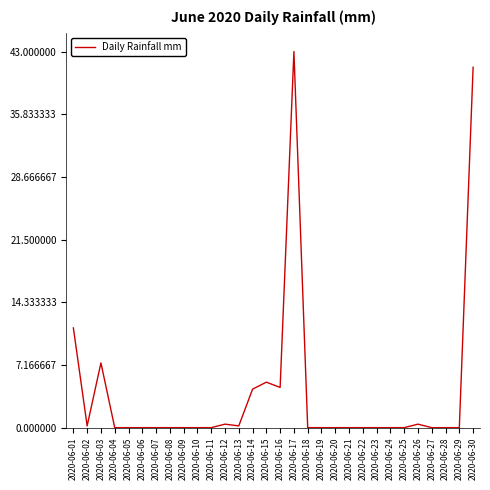

How many distinct data groups are displayed?

1